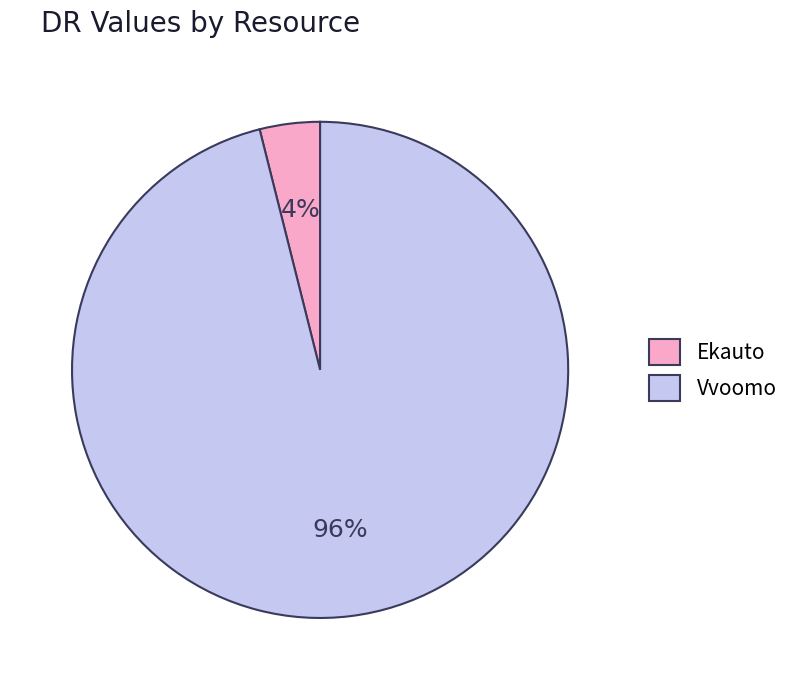

Rank the categories by value from highest to lowest.

Vvoomo, Ekauto